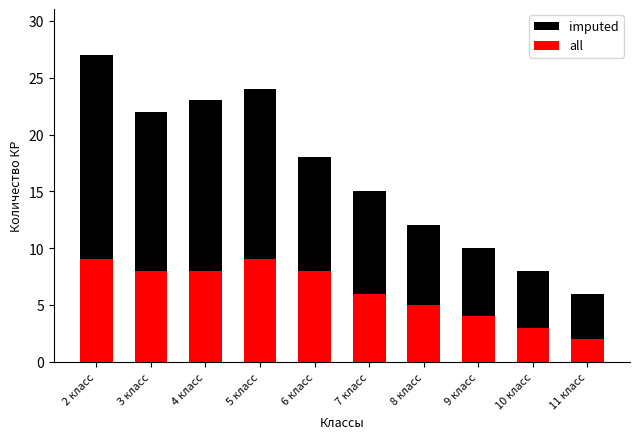

What is the value of the all bar at the 1st from the left?

9